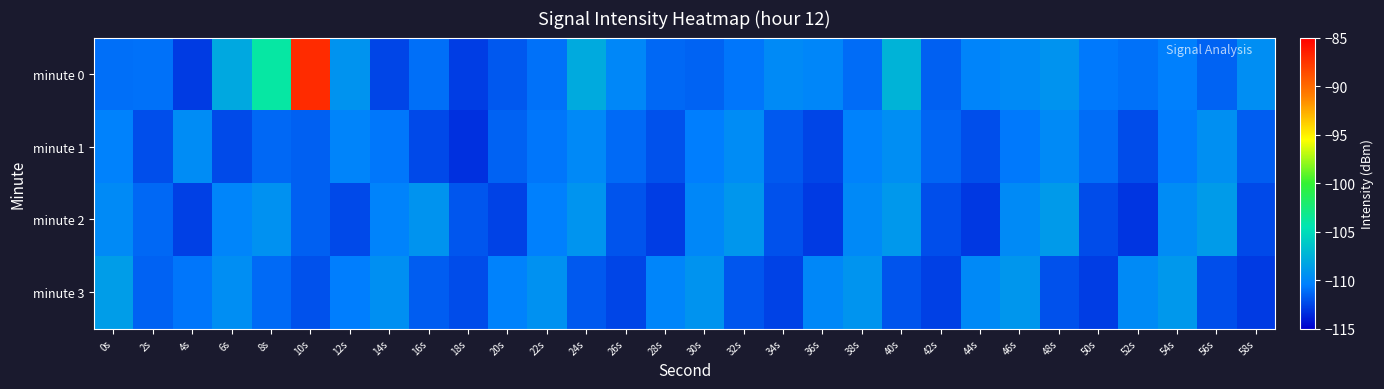

Reading left to right, transcribe all the data shown in this chart.

minute 0: 0s=-111.1	2s=-111.0	4s=-112.9	6s=-108.1	8s=-104.0	10s=-87.1	12s=-109.3	14s=-112.5	16s=-111.0	18s=-112.8	20s=-111.9	22s=-111.0	24s=-108.0	26s=-110.0	28s=-111.3	30s=-111.5	32s=-110.8	34s=-109.8	36s=-110.1	38s=-111.2	40s=-107.4	42s=-111.6	44s=-110.2	46s=-109.8	48s=-109.3	50s=-110.7	52s=-111.0	54s=-110.4	56s=-111.5	58s=-109.6
minute 1: 0s=-110.3	2s=-112.2	4s=-109.7	6s=-112.3	8s=-111.3	10s=-111.6	12s=-110.1	14s=-110.8	16s=-112.4	18s=-113.3	20s=-111.5	22s=-110.8	24s=-109.9	26s=-111.2	28s=-112.1	30s=-110.5	32s=-109.7	34s=-111.8	36s=-112.5	38s=-110.3	40s=-109.6	42s=-111.4	44s=-112.2	46s=-110.7	48s=-109.8	50s=-111.1	52s=-112.3	54s=-110.6	56s=-109.5	58s=-111.7
minute 2: 0s=-109.8	2s=-111.3	4s=-112.7	6s=-110.1	8s=-109.4	10s=-111.6	12s=-112.4	14s=-110.2	16s=-109.3	18s=-111.9	20s=-112.6	22s=-110.4	24s=-109.2	26s=-112.0	28s=-112.8	30s=-110.0	32s=-109.1	34s=-112.1	36s=-112.9	38s=-109.9	40s=-109.0	42s=-112.2	44s=-113.0	46s=-109.8	48s=-108.9	50s=-112.3	52s=-113.1	54s=-109.7	56s=-108.8	58s=-112.4
minute 3: 0s=-108.7	2s=-111.5	4s=-110.8	6s=-109.6	8s=-111.2	10s=-112.1	12s=-110.5	14s=-109.5	16s=-111.7	18s=-112.3	20s=-110.3	22s=-109.4	24s=-111.8	26s=-112.5	28s=-110.1	30s=-109.3	32s=-111.9	34s=-112.6	36s=-110.0	38s=-109.2	40s=-112.0	42s=-112.7	44s=-109.9	46s=-109.1	48s=-112.1	50s=-112.8	52s=-109.8	54s=-109.0	56s=-112.2	58s=-112.9